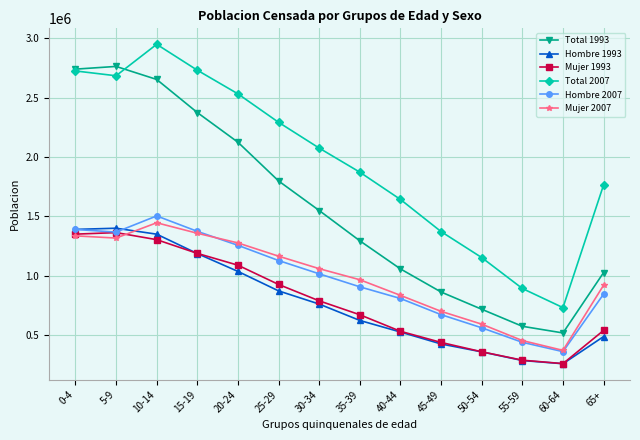

Which series has the largest range (max minus min)?

Total 1993